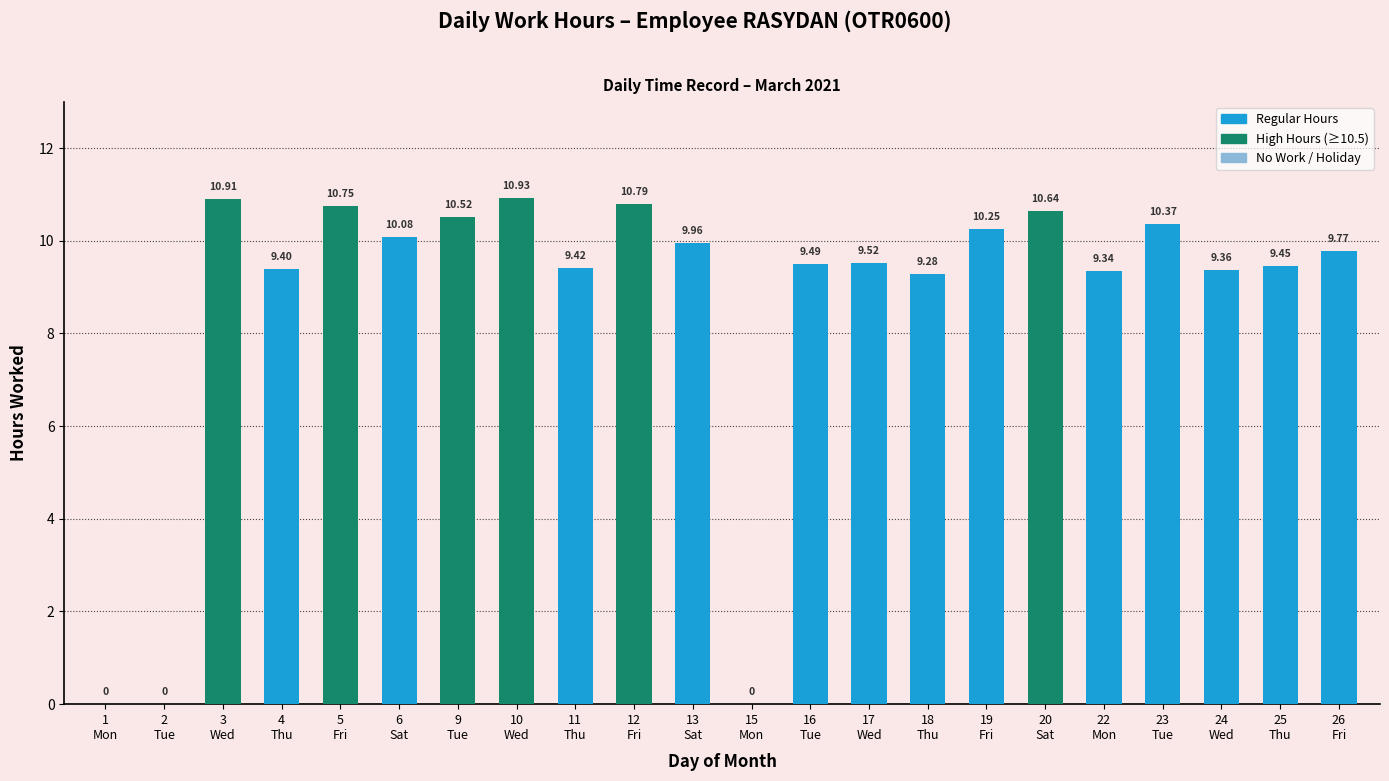

What is the sum of all values?

190.2